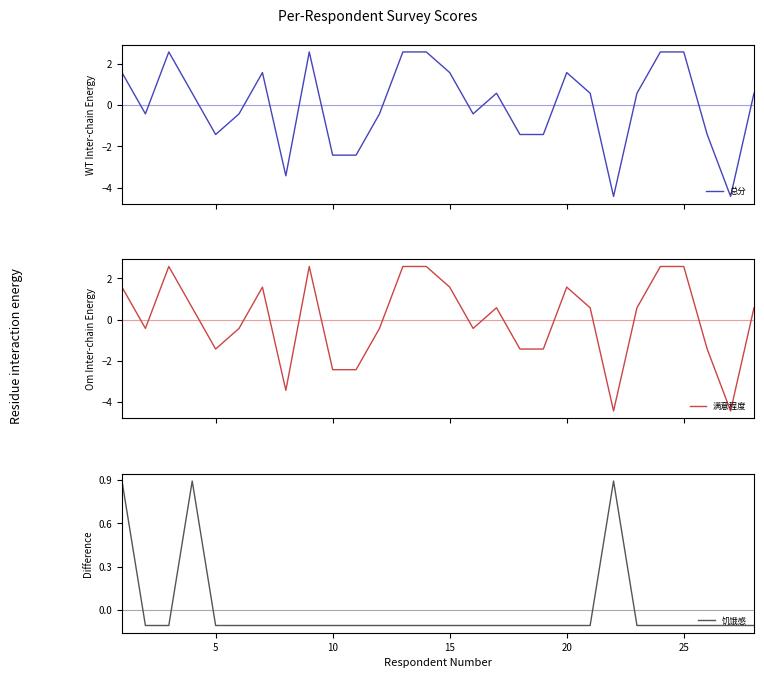

What is the lowest value of the 总分 series?

-4.4